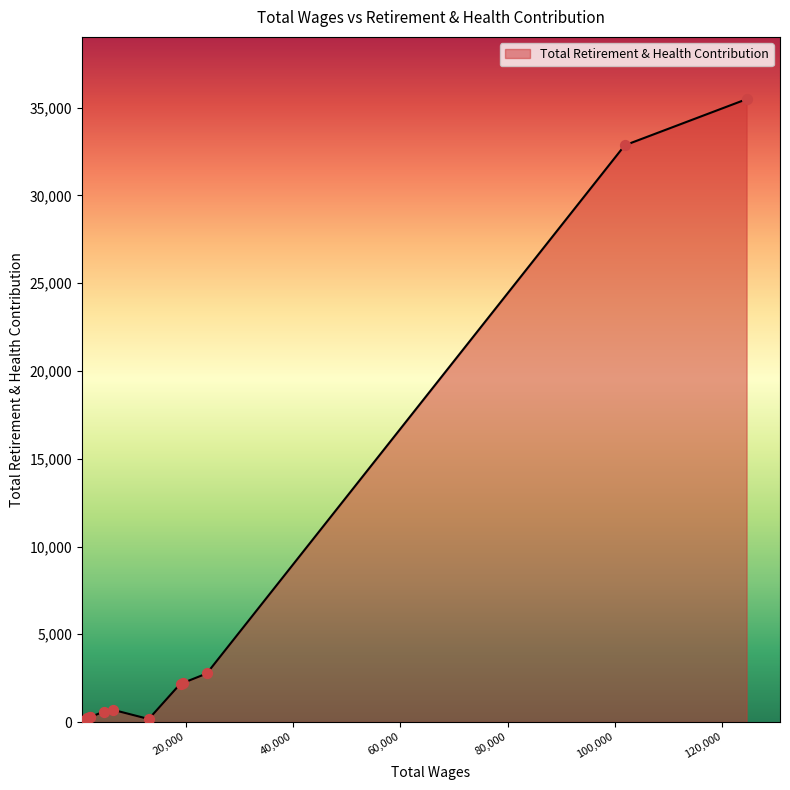

What is the change in value from 2202.0 to 1713.0?

-62